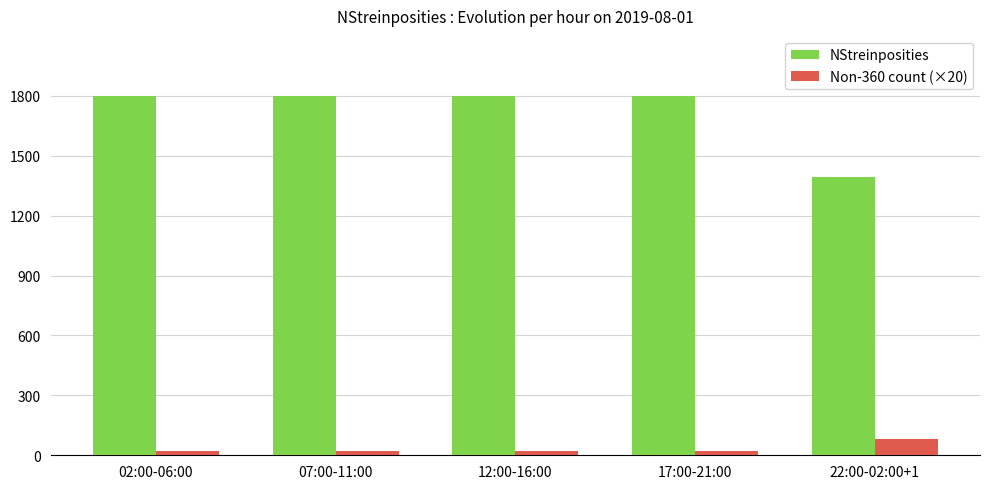

Count the number of data series in this chart.

2